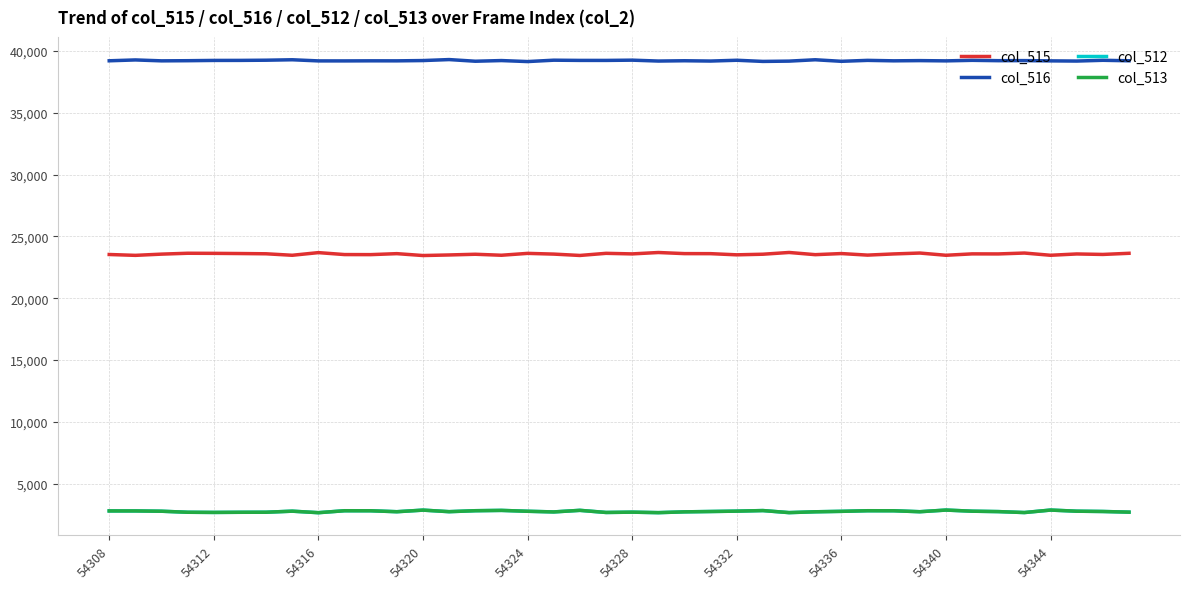

What is the difference between the second highest and minimum values in the col_515 series?

244